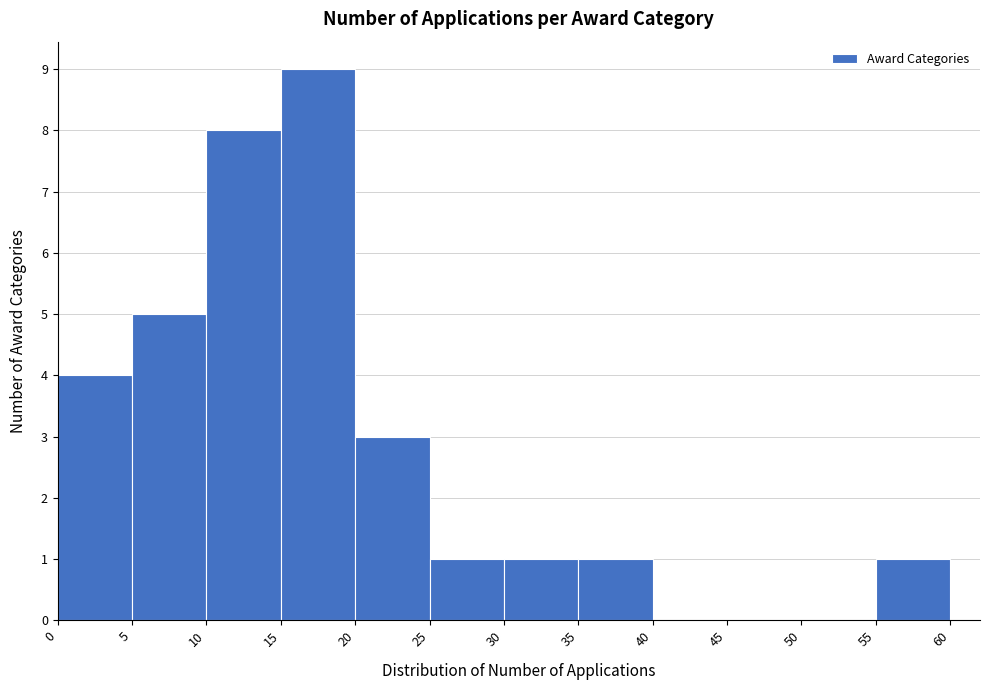

Which range on the x-axis has the tallest bar?

15 to 20